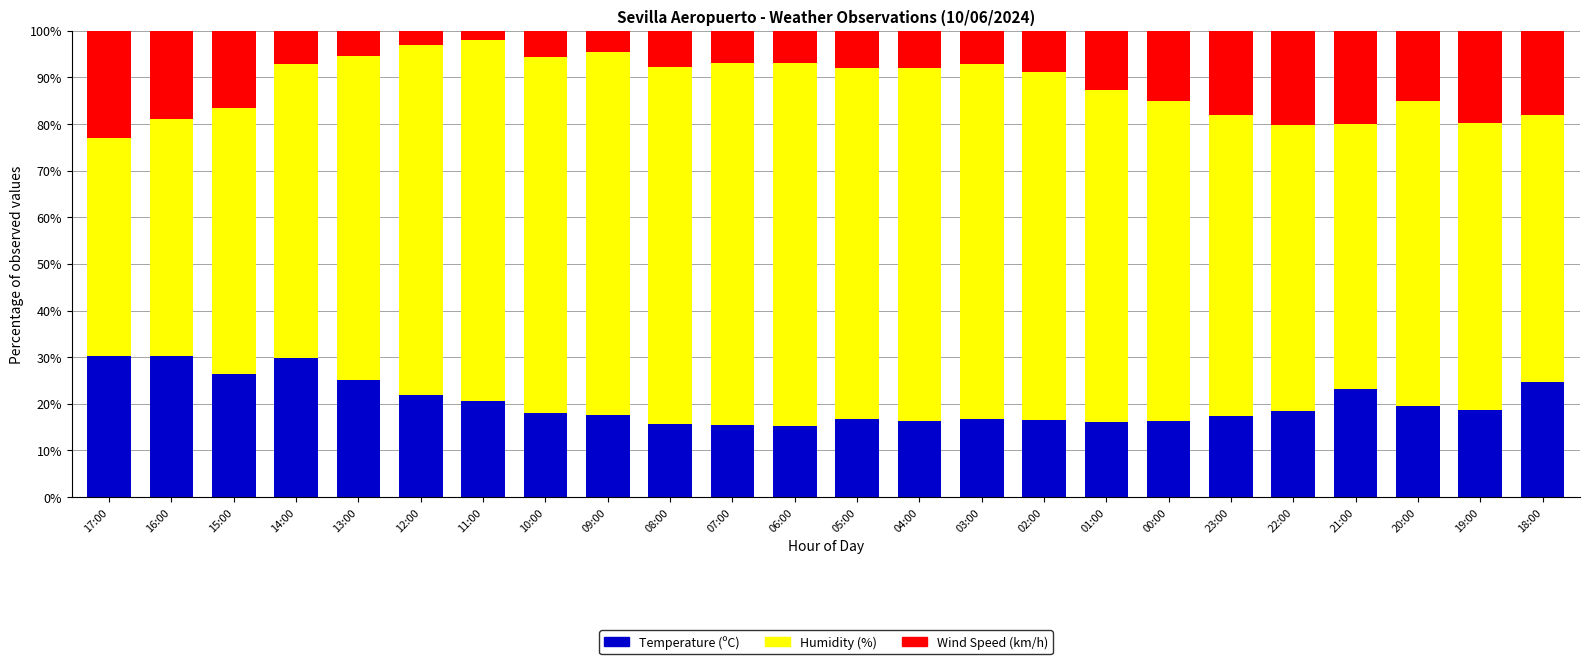

What is the sum of all Temperature (ºC) values?

486.5